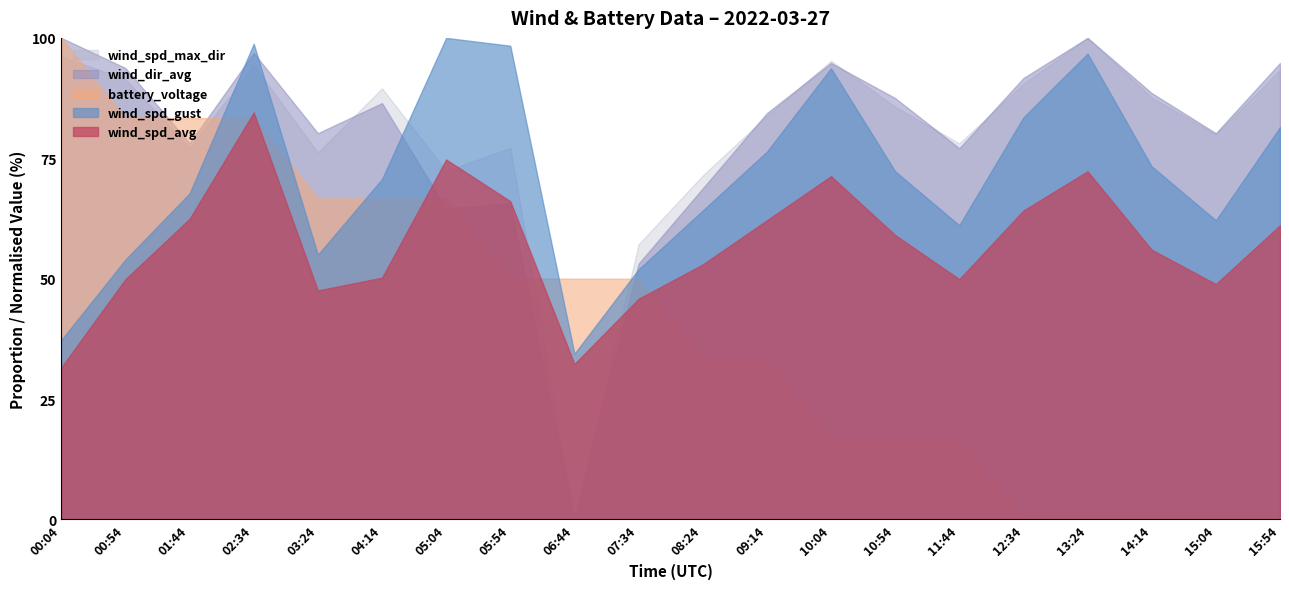

Rank the categories by wind_spd_max_dir value from lowest to highest.

06:44, 07:34, 08:24, 05:04, 03:24, 01:44, 05:54, 11:44, 15:04, 09:14, 10:54, 14:14, 04:14, 12:34, 00:54, 15:54, 02:34, 10:04, 00:04, 13:24